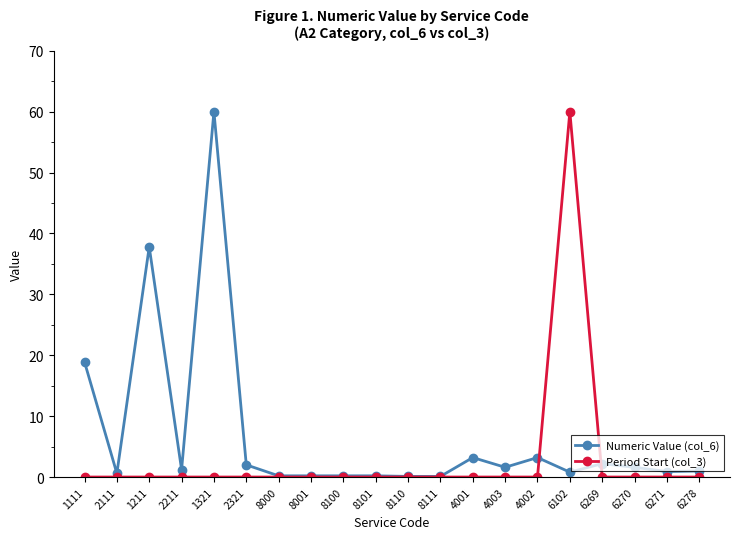

What is the sum of the Numeric Value (col_6) values at 2321 and 8101?

2.2